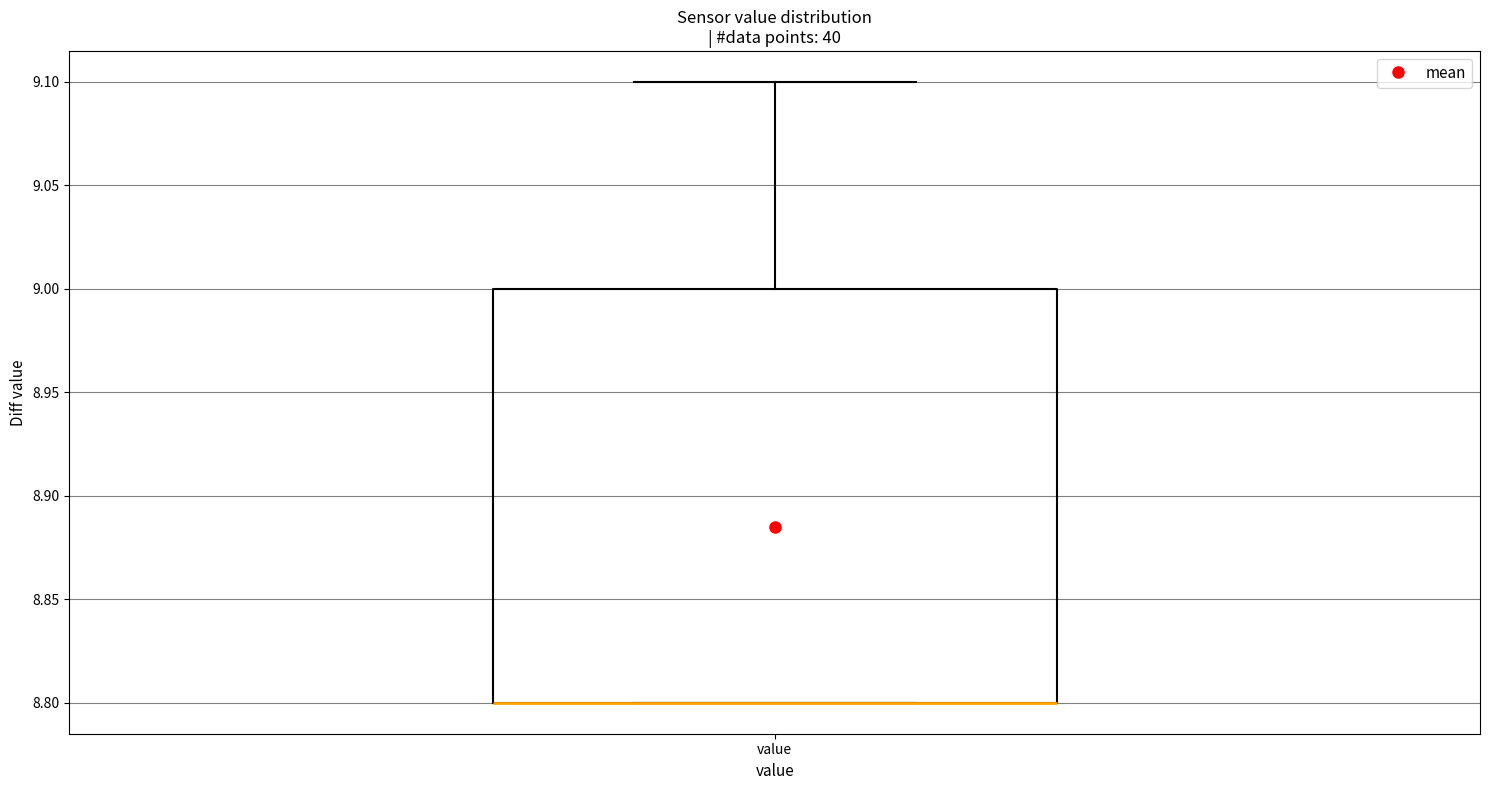

Read this box plot against the y-axis: the position of the median line, the range covered by the box, and the ends of both whiskers. The values are not printed on the chart, so give them approximately, as read against the axis.

median 8.8 (drawn on the box's lower edge), box 8.8 to 9.0, whiskers 8.8 to 9.1